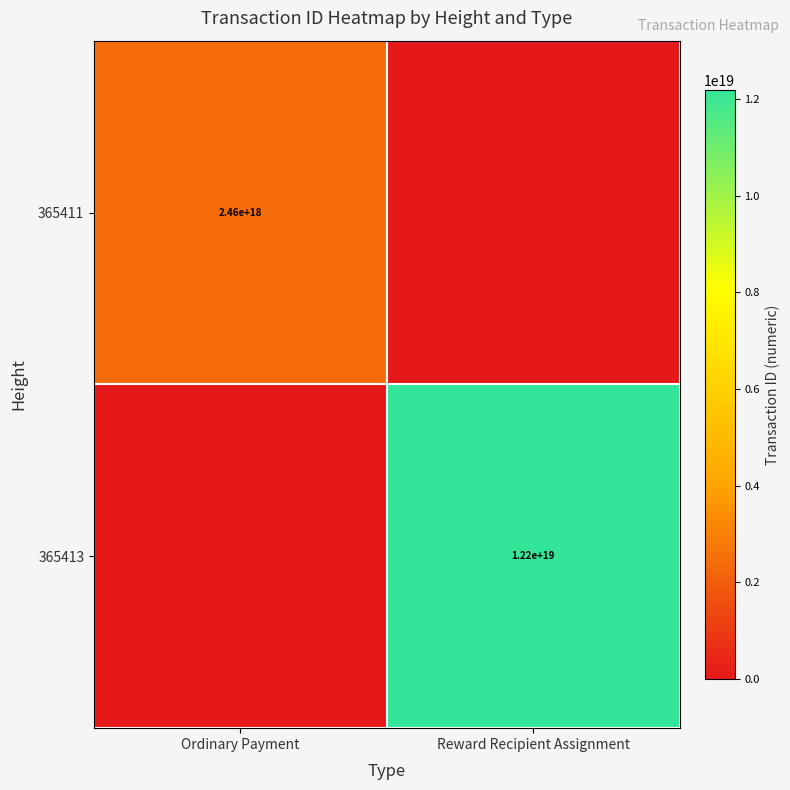

The 365411 series shows 2460000000000000000 at Ordinary Payment. True or false?

True